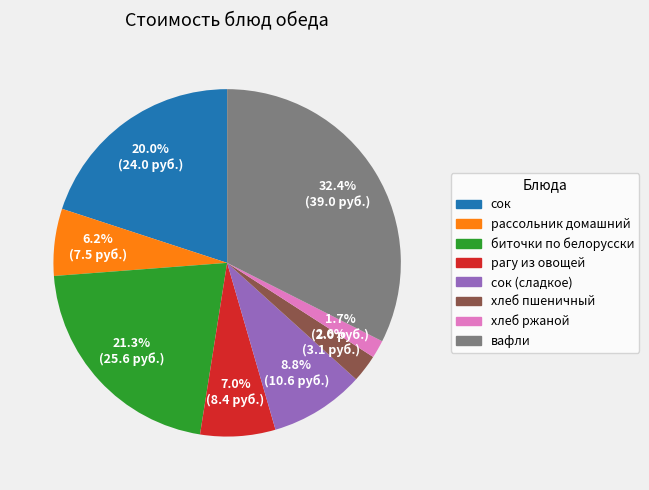

Is there any slice that represents more than half of the pie?

No